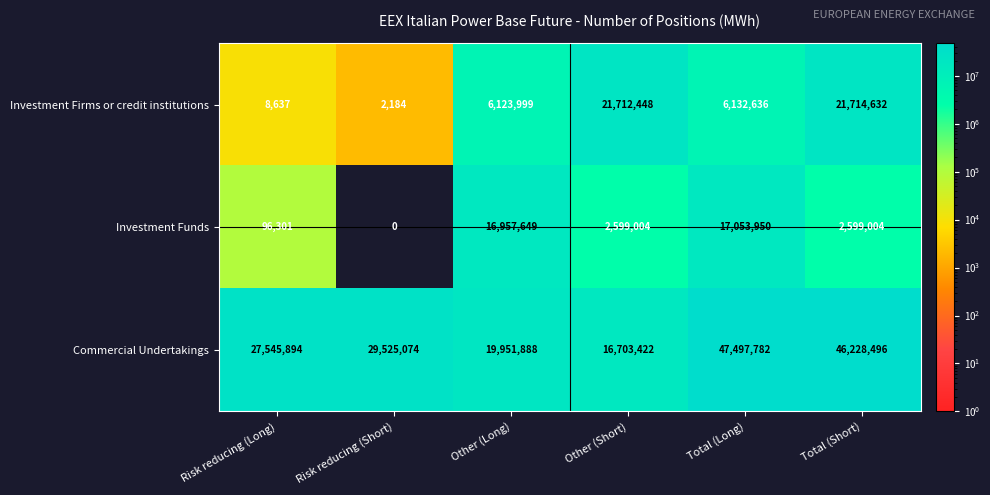

At which category is the sum across all series the highest?

Total (Long)